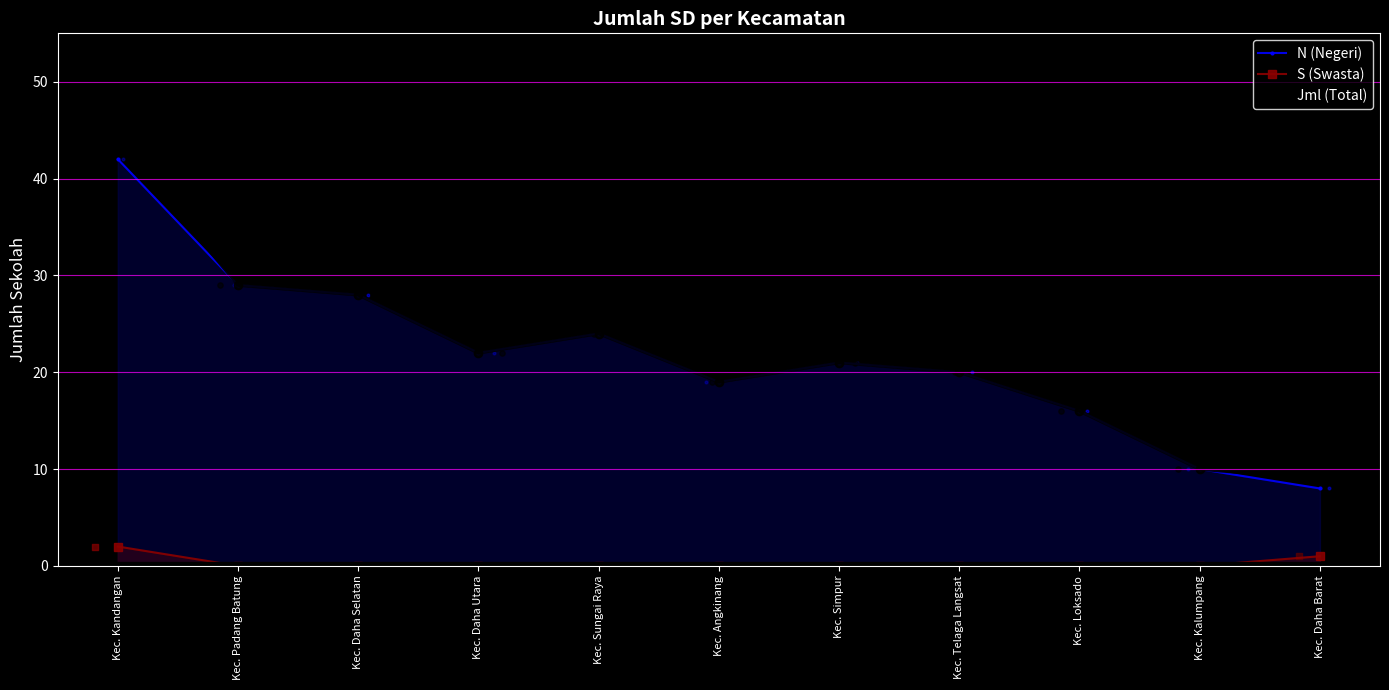

Which series has the largest total across all categories?

Jml (Total)